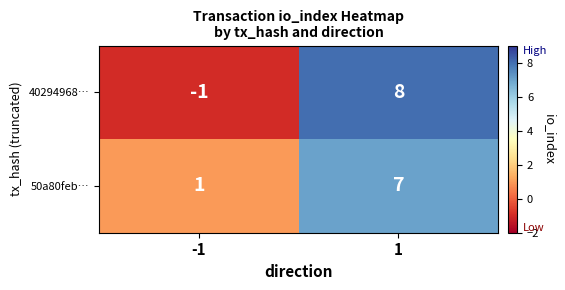

At how many categories does at least one series exceed 0?

2